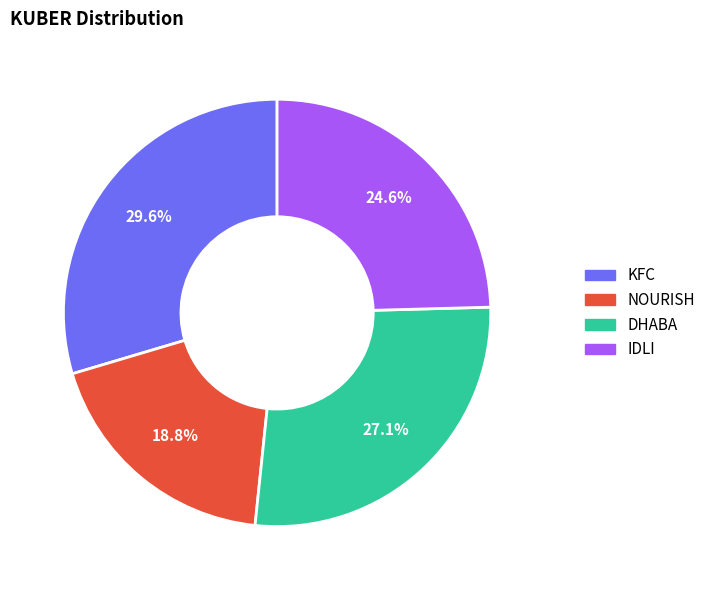

Which category has the smallest portion of the pie?

NOURISH